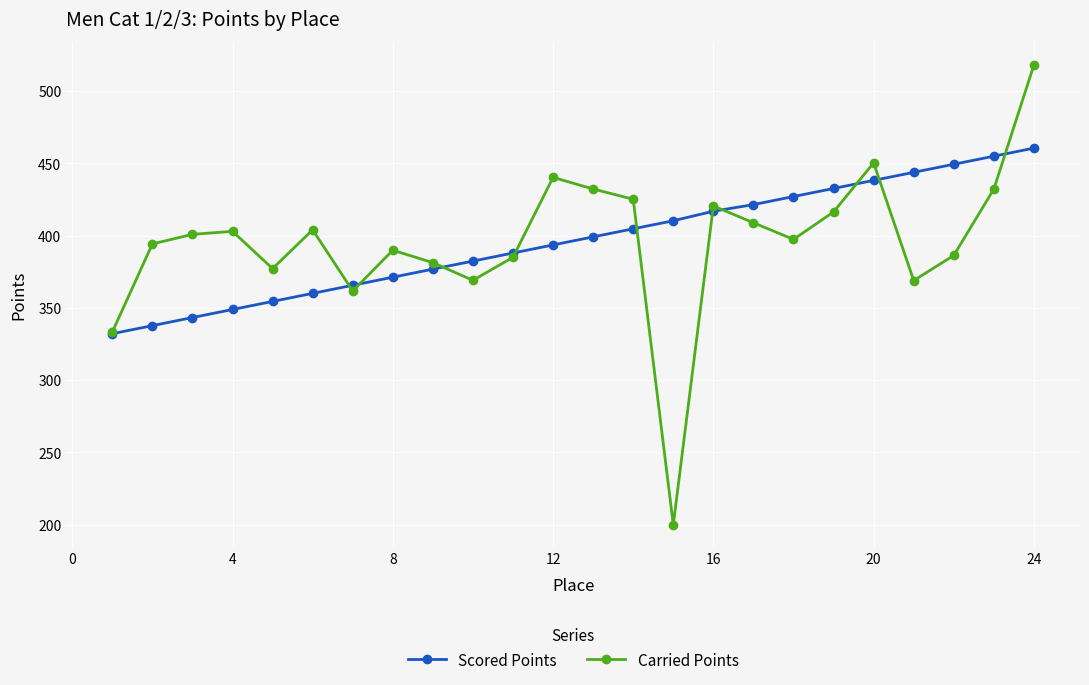

Rank the series by their maximum value, from lowest to highest.

Scored Points, Carried Points